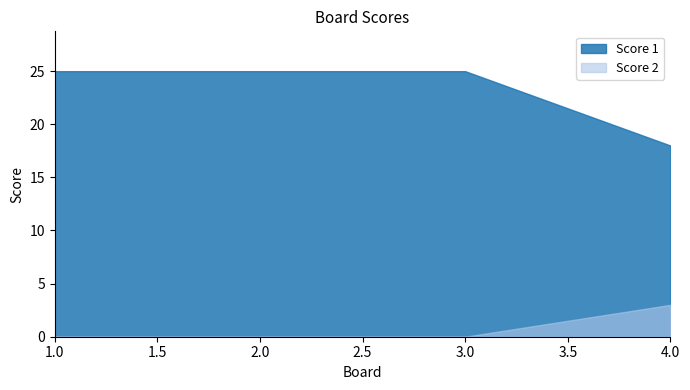

What is the spread (max minus min) of values at 3?

25